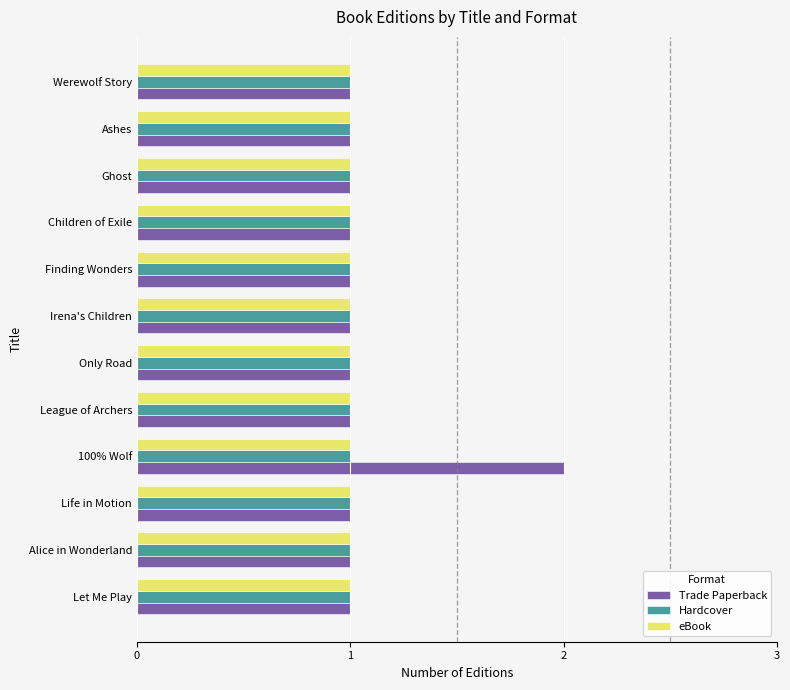

What is the highest value of the Trade Paperback series?

2